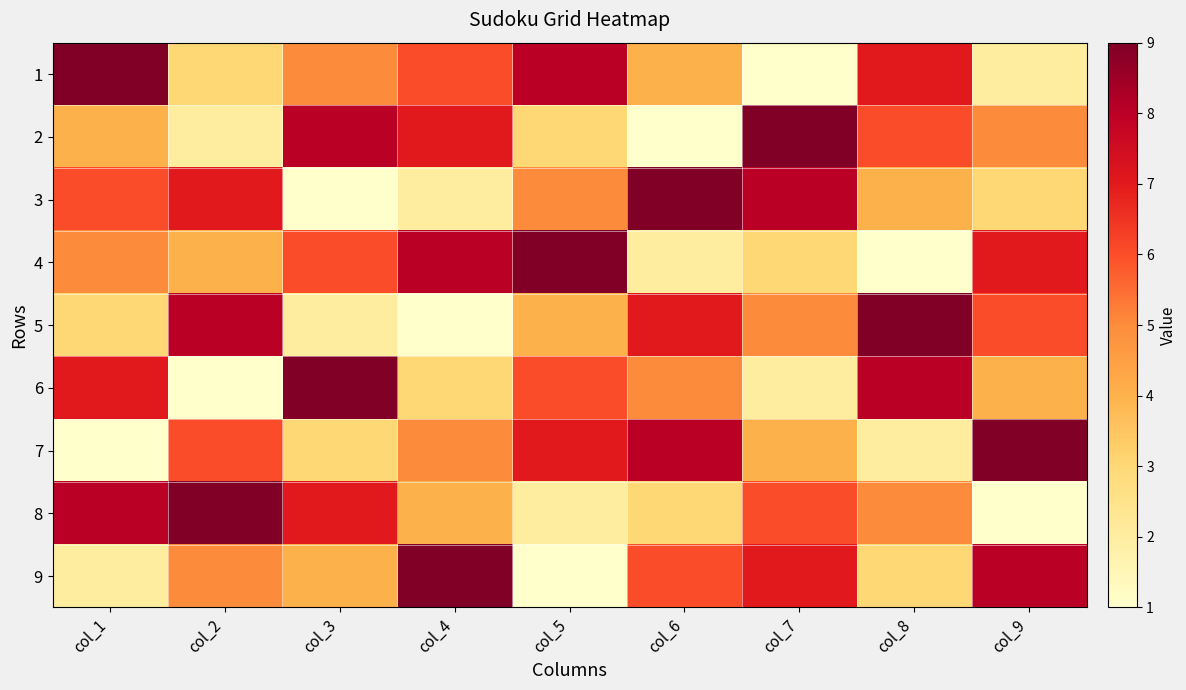

Reading left to right, transcribe all the data shown in this chart.

1: col_1=9	col_2=3	col_3=5	col_4=6	col_5=8	col_6=4	col_7=1	col_8=7	col_9=2
2: col_1=4	col_2=2	col_3=8	col_4=7	col_5=3	col_6=1	col_7=9	col_8=6	col_9=5
3: col_1=6	col_2=7	col_3=1	col_4=2	col_5=5	col_6=9	col_7=8	col_8=4	col_9=3
4: col_1=5	col_2=4	col_3=6	col_4=8	col_5=9	col_6=2	col_7=3	col_8=1	col_9=7
5: col_1=3	col_2=8	col_3=2	col_4=1	col_5=4	col_6=7	col_7=5	col_8=9	col_9=6
6: col_1=7	col_2=1	col_3=9	col_4=3	col_5=6	col_6=5	col_7=2	col_8=8	col_9=4
7: col_1=1	col_2=6	col_3=3	col_4=5	col_5=7	col_6=8	col_7=4	col_8=2	col_9=9
8: col_1=8	col_2=9	col_3=7	col_4=4	col_5=2	col_6=3	col_7=6	col_8=5	col_9=1
9: col_1=2	col_2=5	col_3=4	col_4=9	col_5=1	col_6=6	col_7=7	col_8=3	col_9=8